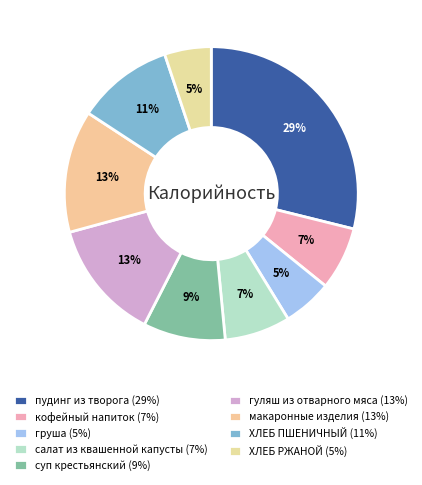

Count the number of slices in the pie.

9